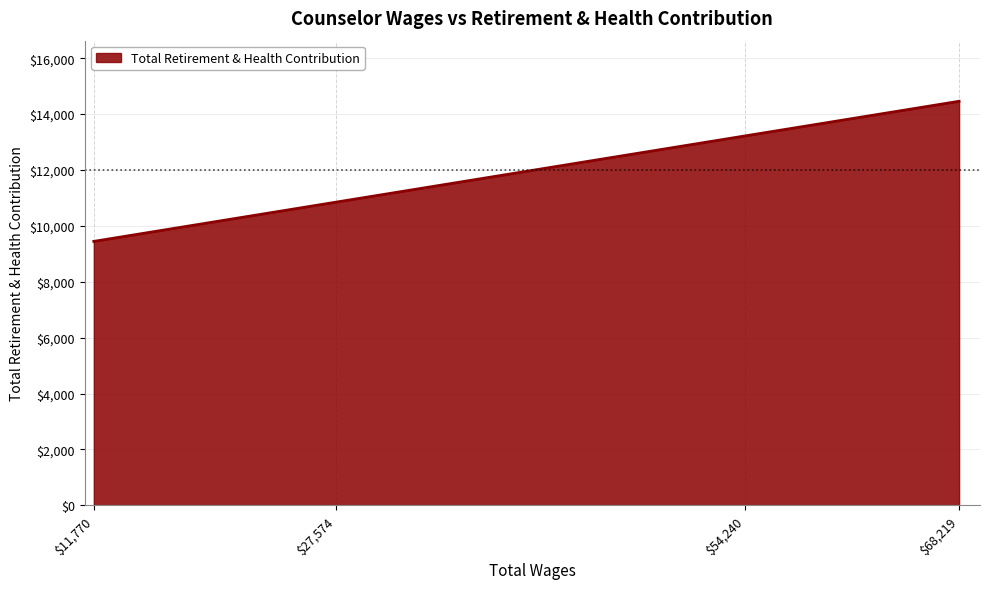

The value at $54,240 is 3585. True or false?

False